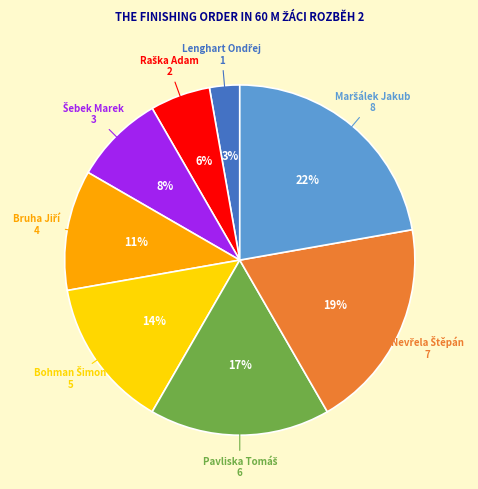

Is there a majority slice in this chart?

No